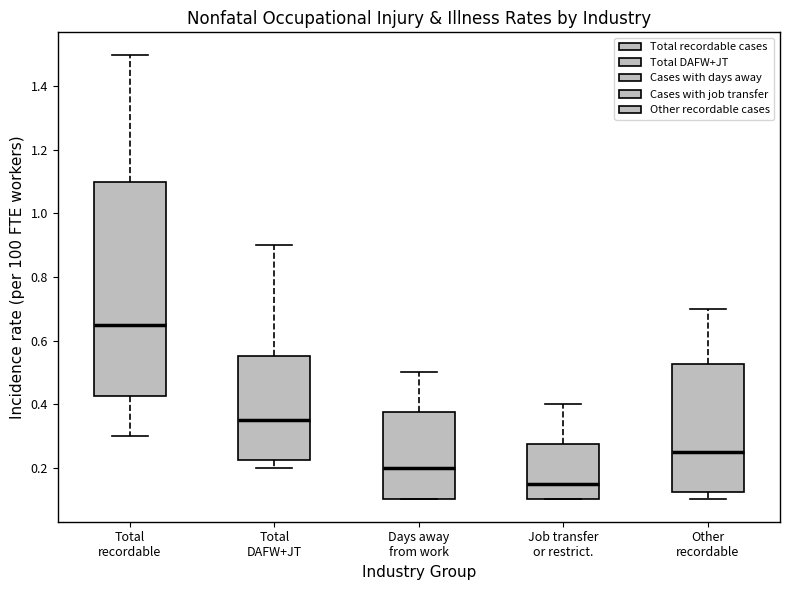

Where does the upper whisker of the box for Total recordable end on the y-axis? The values are not printed on the chart, so give them approximately, as read against the axis.

1.50